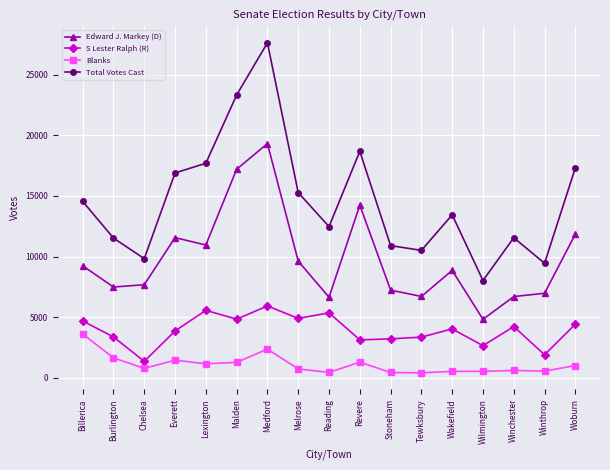

What is the average value of the Blanks series?

1116